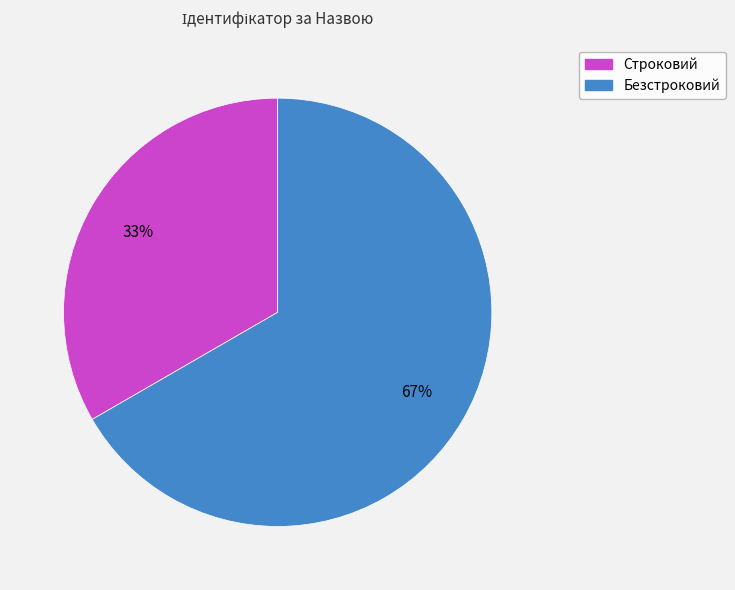

Between Строковий and Безстроковий, which is larger?

Безстроковий